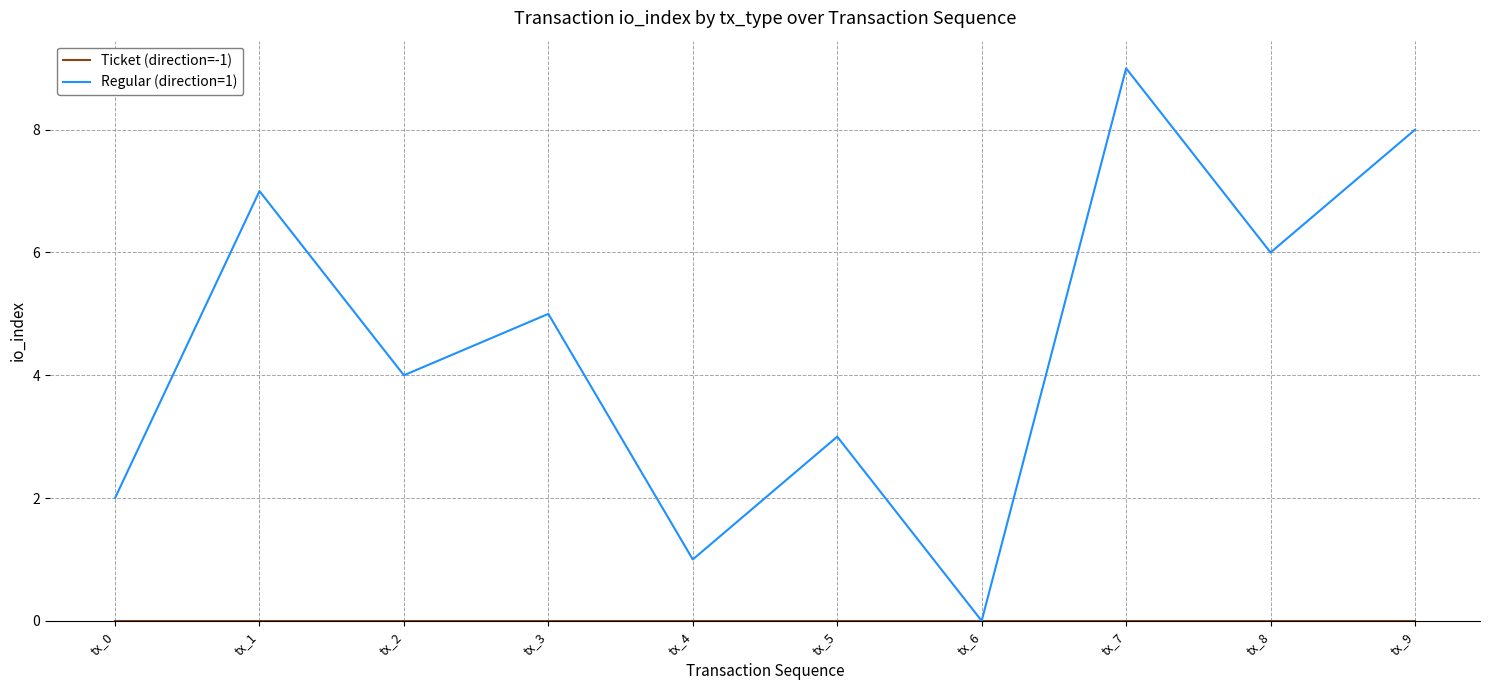

The Regular (direction=1) series shows 15 at tx_7. True or false?

False